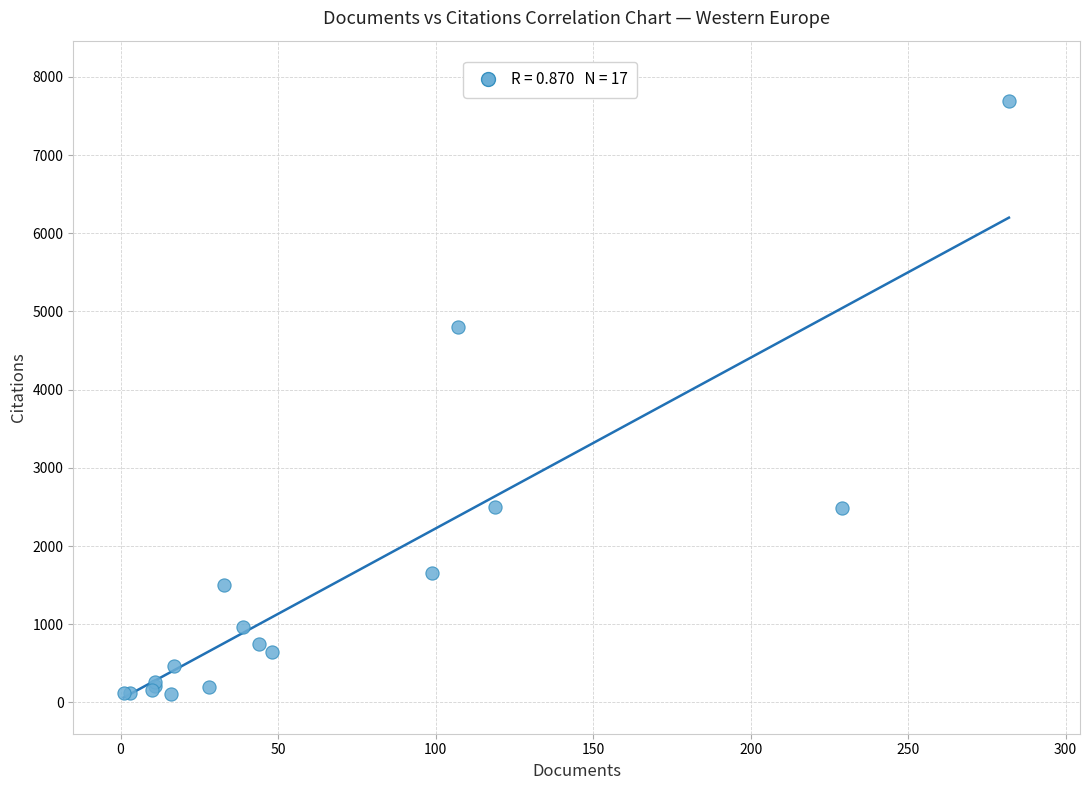

What Y value in the scatter plot is closest to 3898?

4795